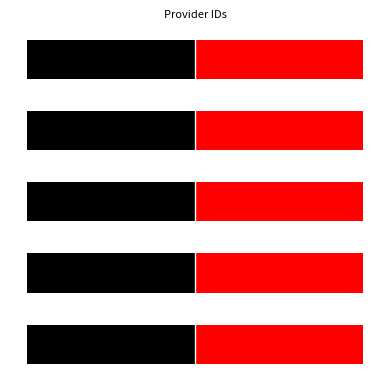

Which series has the largest range (max minus min)?

left_id